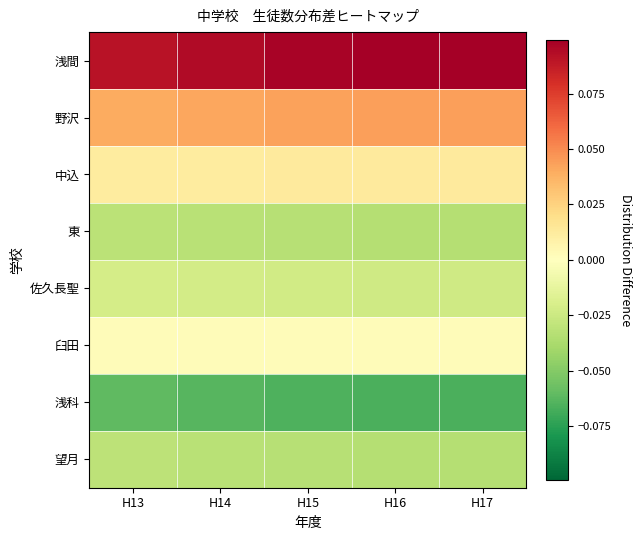

What is the spread (max minus min) of values at H15?

0.2